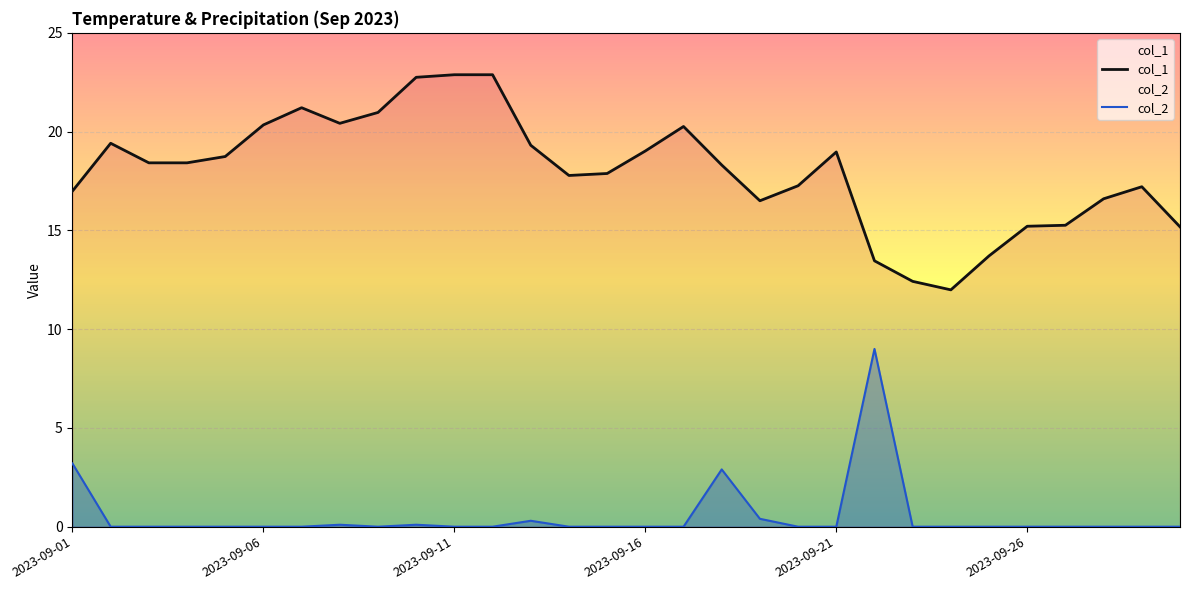

Between 2023-09-21 and 2023-09-23, which series saw the biggest shift?

col_1